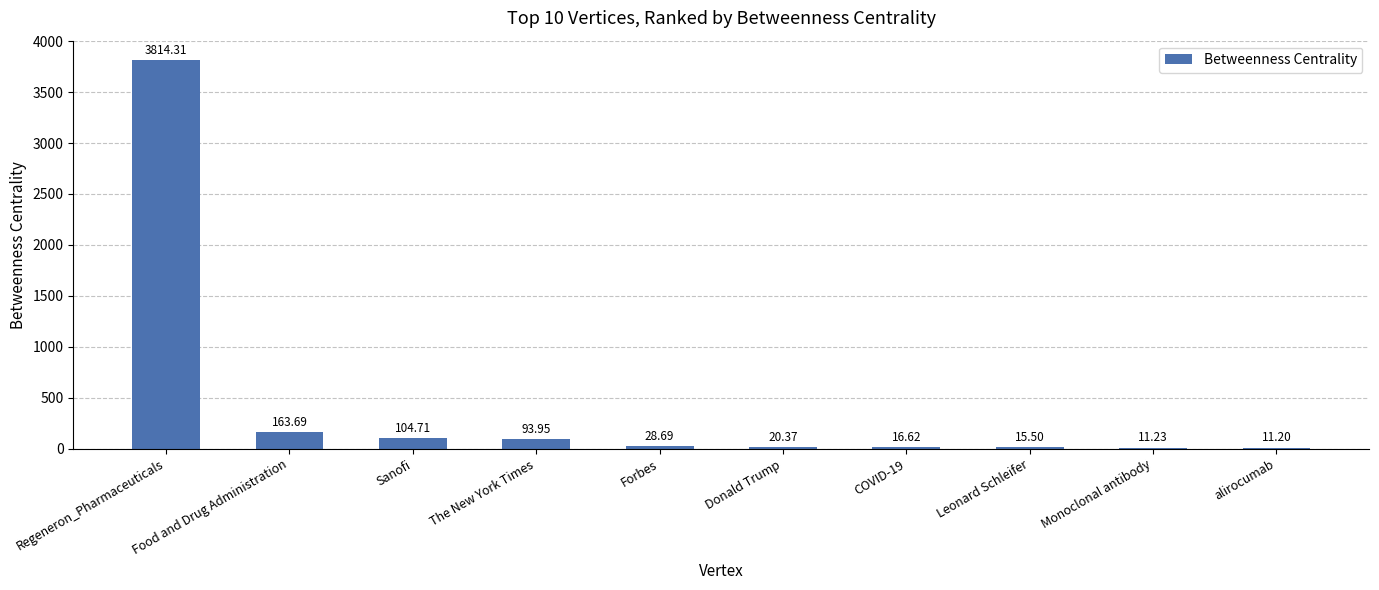

Which category has the highest value across all series?

Regeneron_Pharmaceuticals